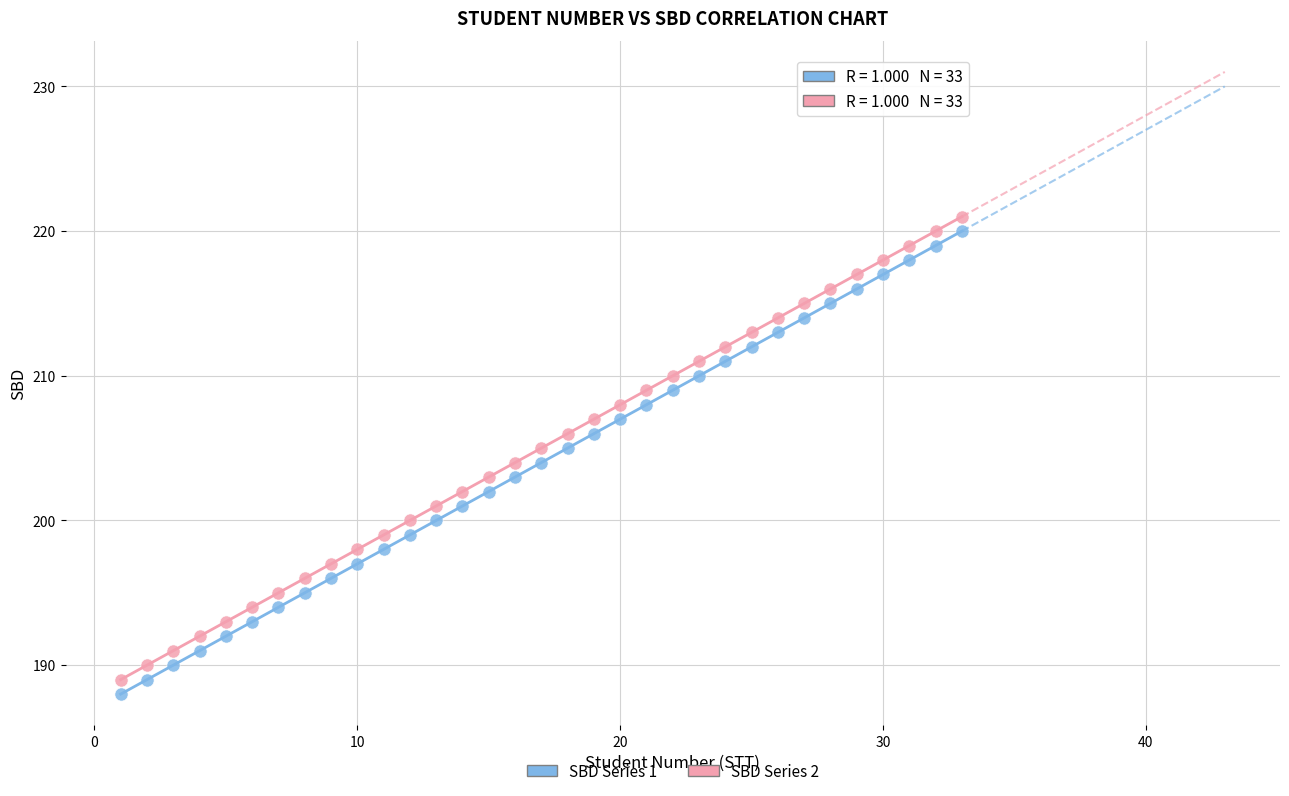

Across all data points, what is the range of Y values (max minus min)?

33